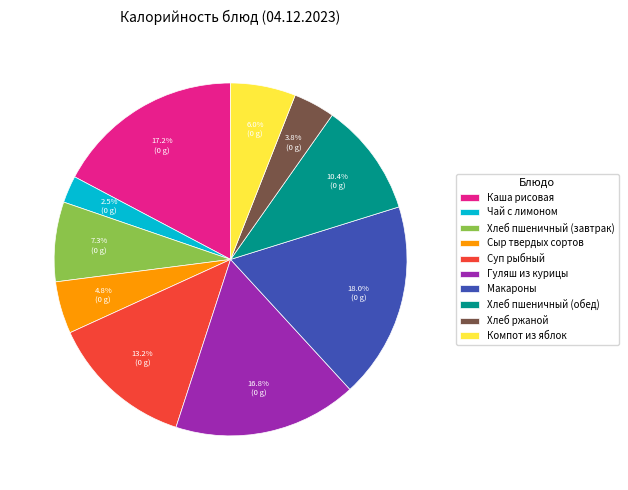

What percentage is NOT represented by Компот из яблок?

94.0%